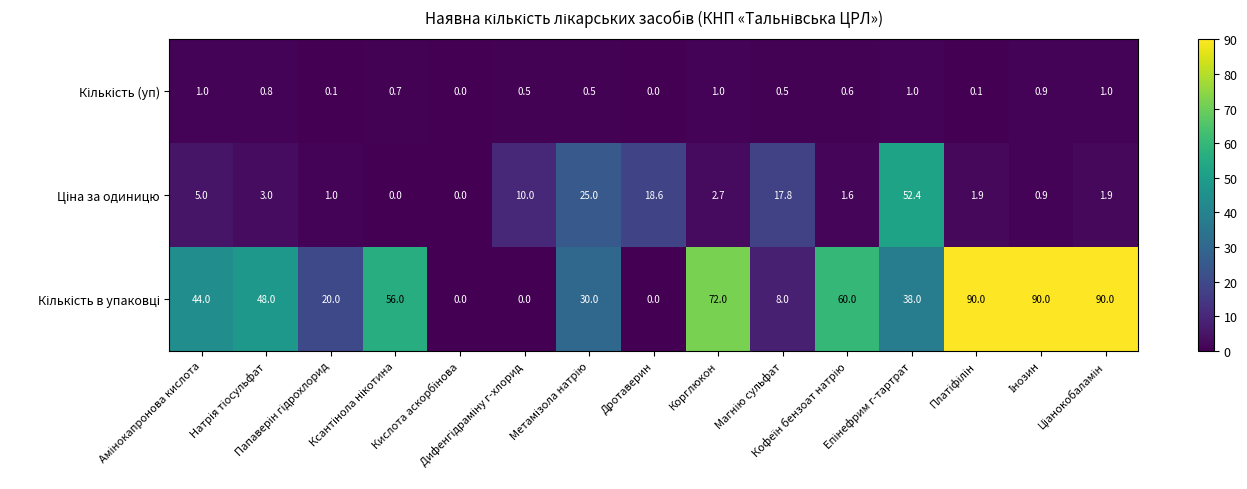

What is the greatest value displayed?

90.0